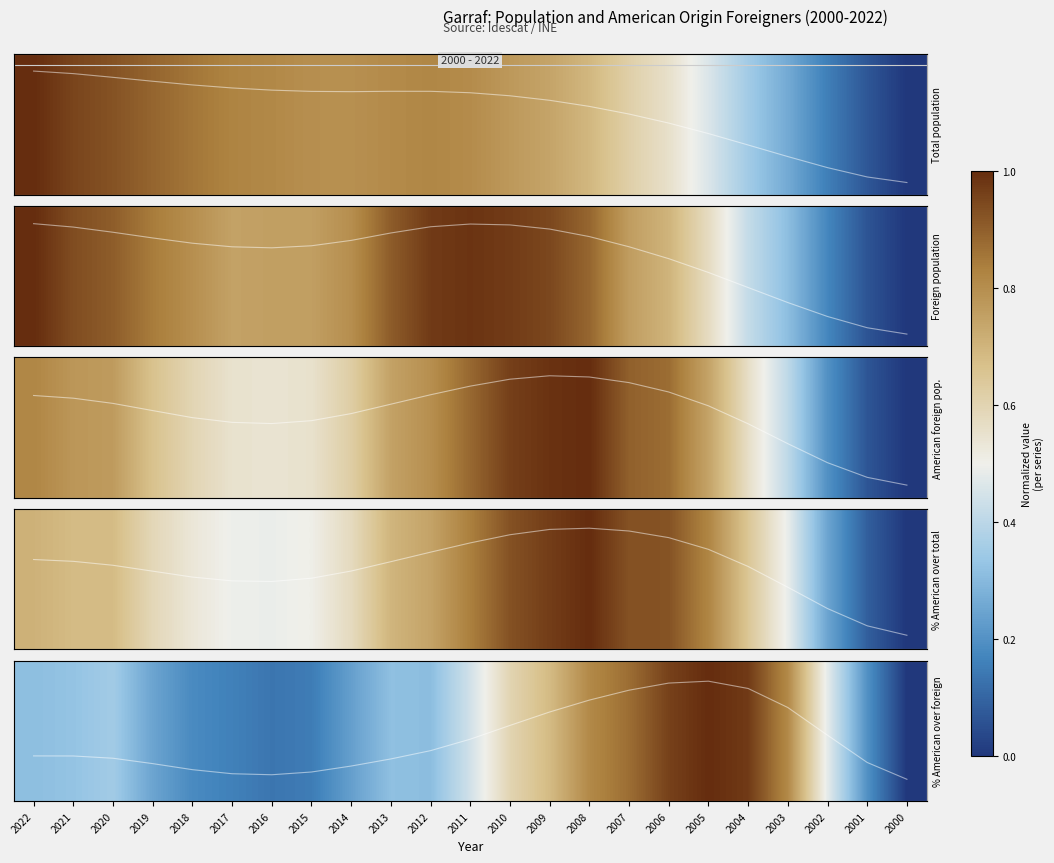

What is the sum of the values at 2016 and 2004?

1.1